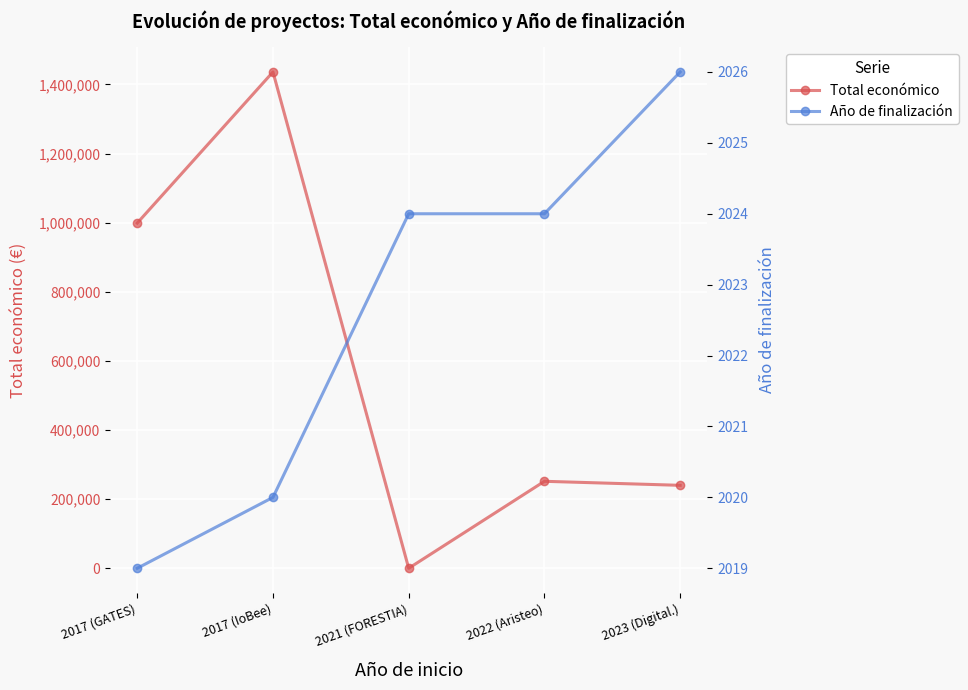

At which label does Año de finalización first exceed 2024?

2023 (Digital.)